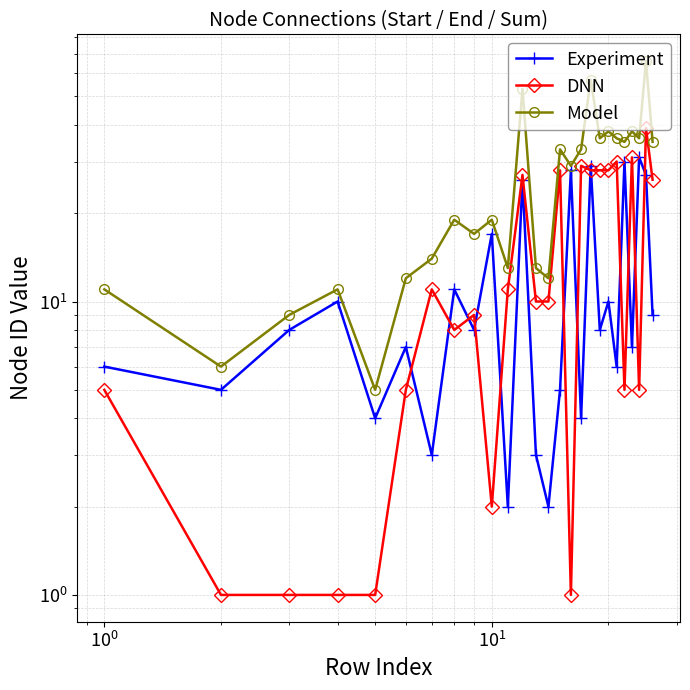

Which series has the largest total across all categories?

Model